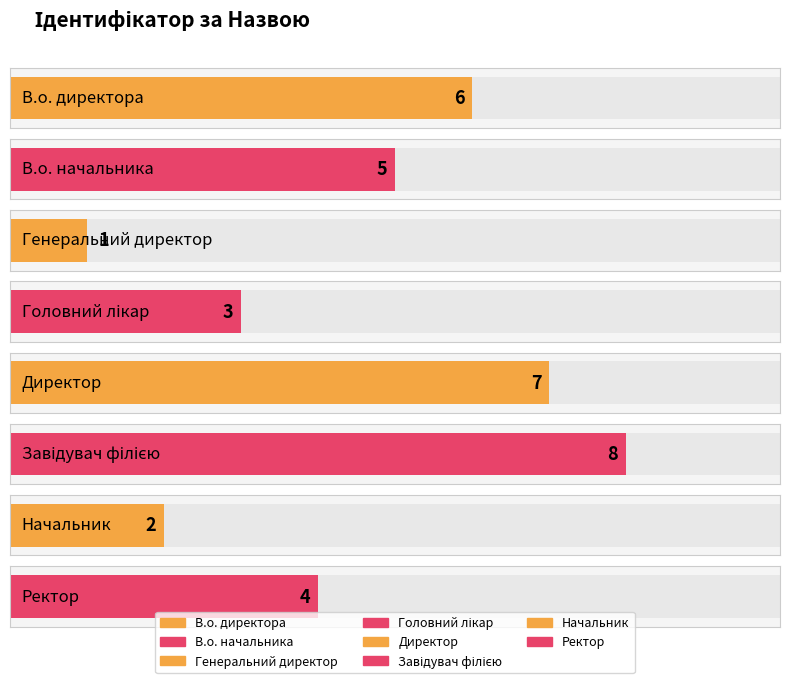

Where does the data first go above 5?

В.о. директора